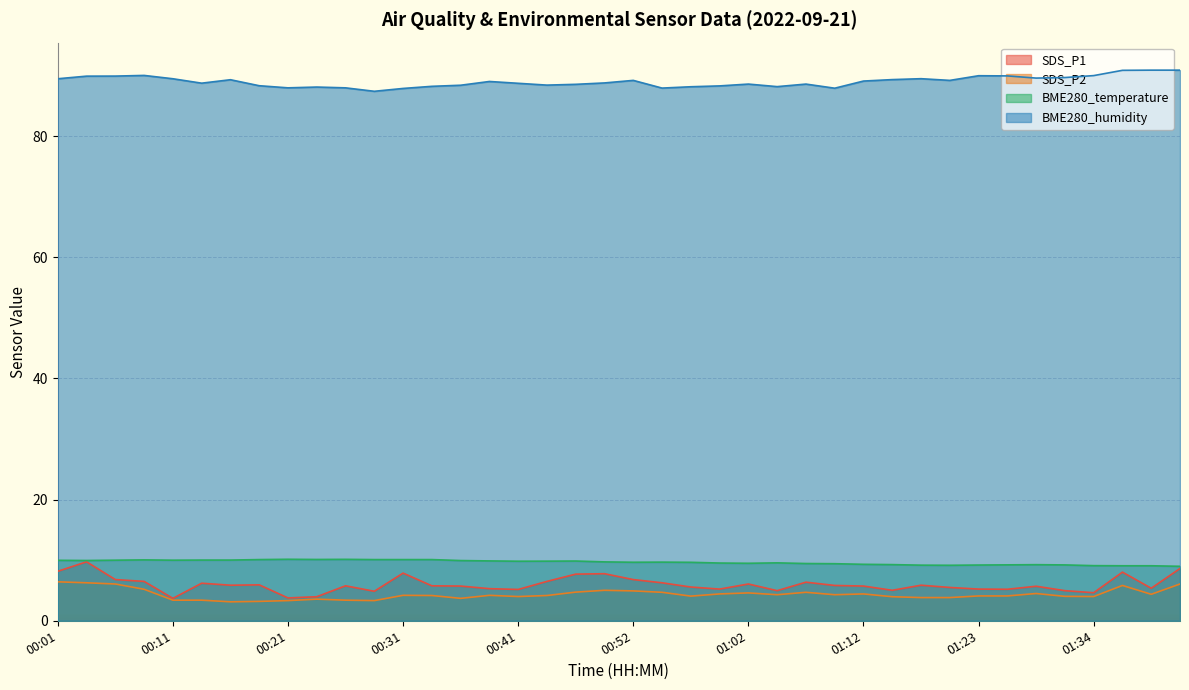

The value of BME280_temperature at 01:02 is 2.6. True or false?

False